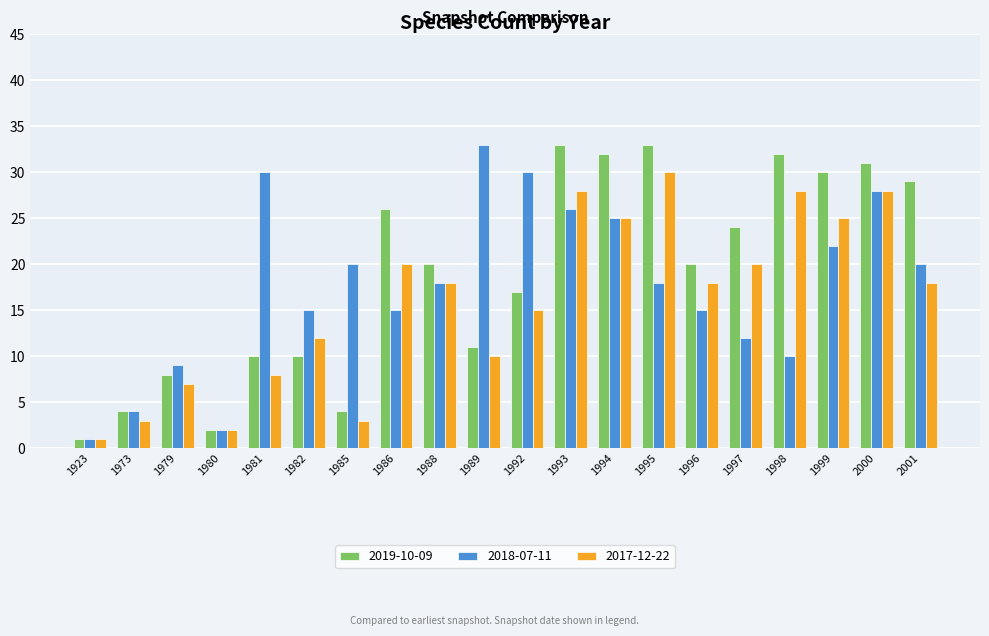

What is the difference between the second highest and second lowest values in the 2018-07-11 series?

28